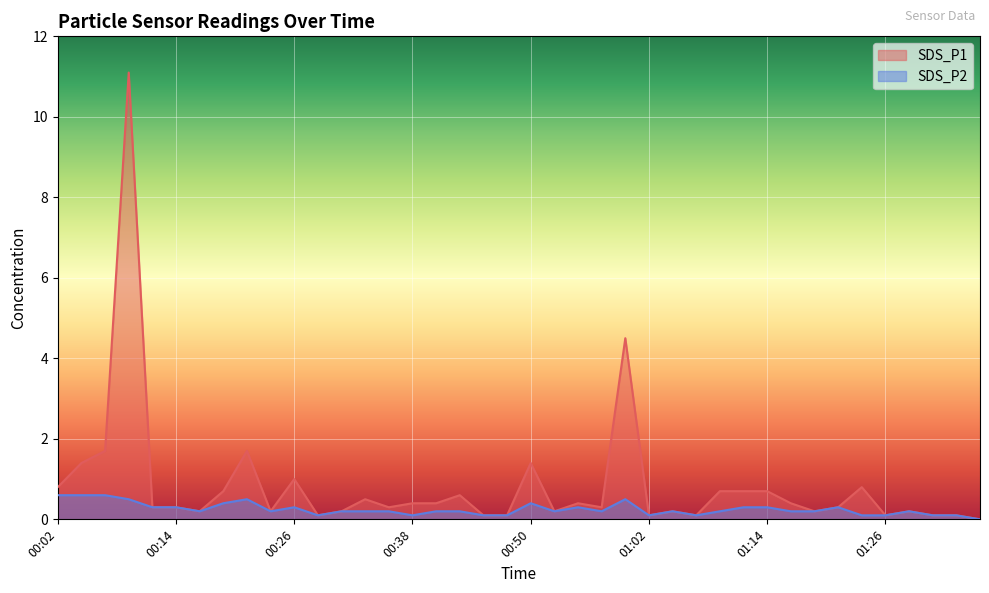

What is the approximate value of SDS_P2 at 00:26?

0.3